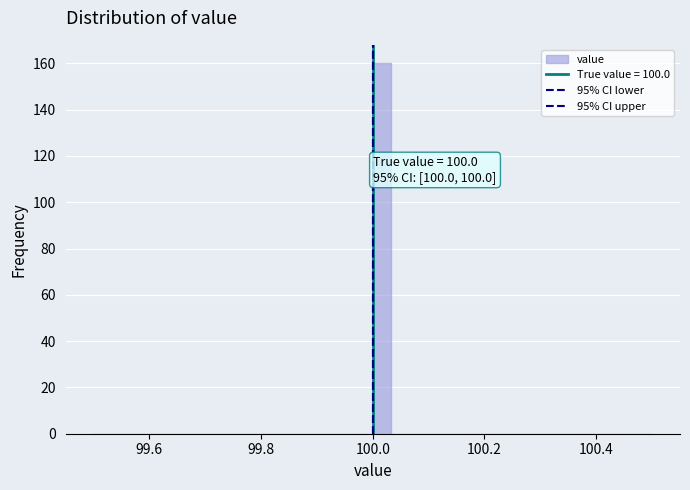

Around what value on the x-axis is the tallest bar? Give the approximate position of its centre, as read against the axis.

100.02